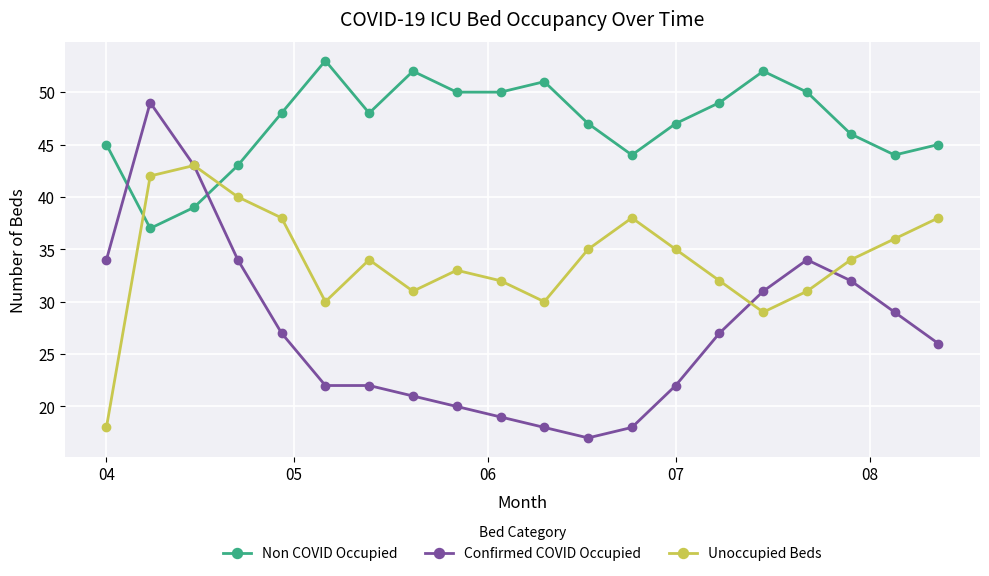

After their last crossing, which series has the higher values: Confirmed COVID Occupied or Unoccupied Beds?

Unoccupied Beds